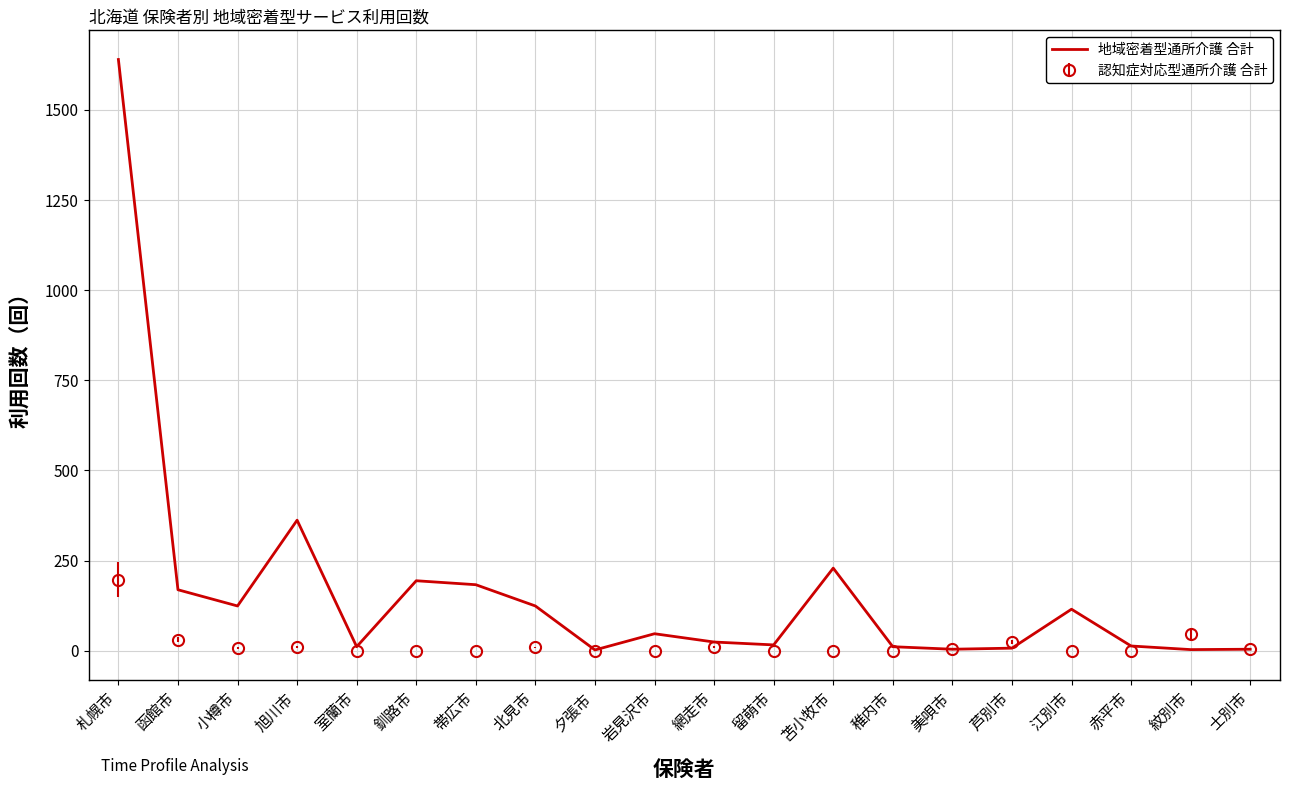

The value of 地域密着型通所介護 合計 at 釧路市 is 194. True or false?

True